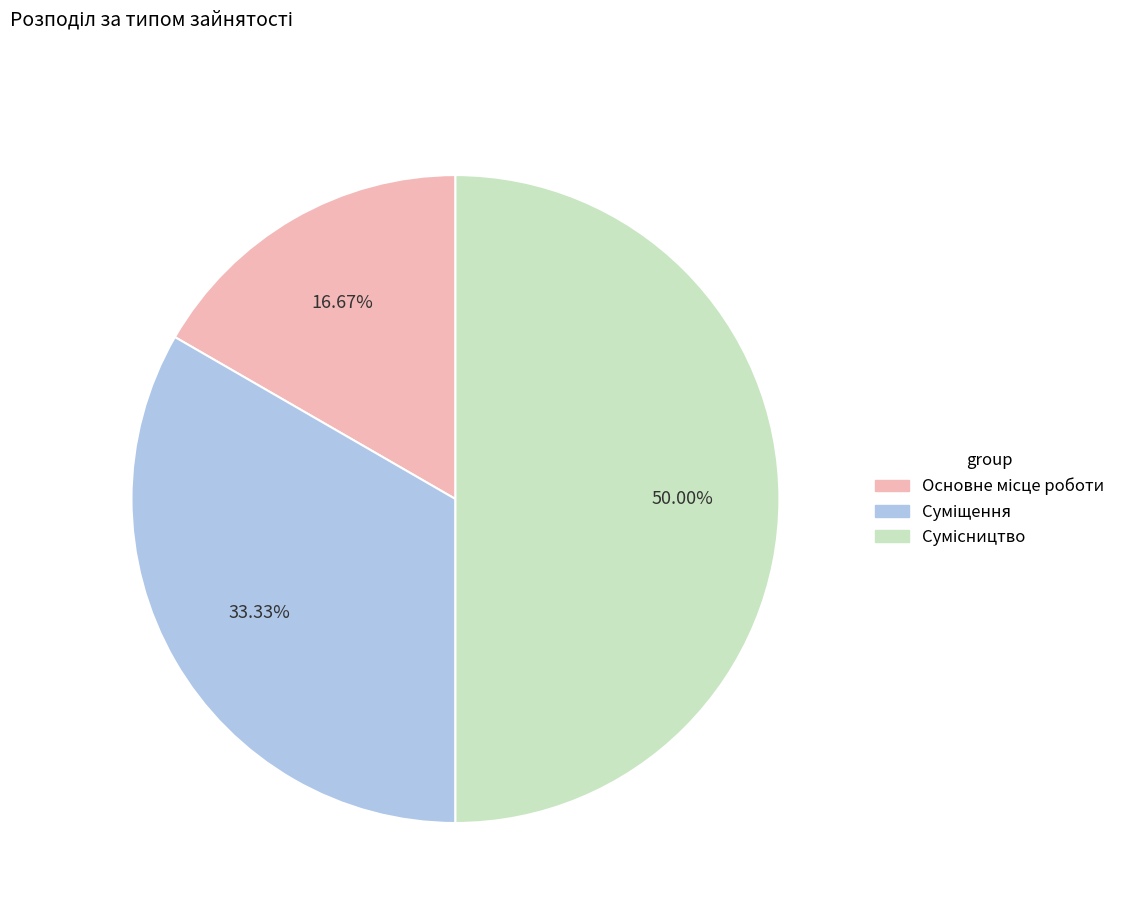

To the nearest percent, what percentage of the pie is Суміщення?

33%